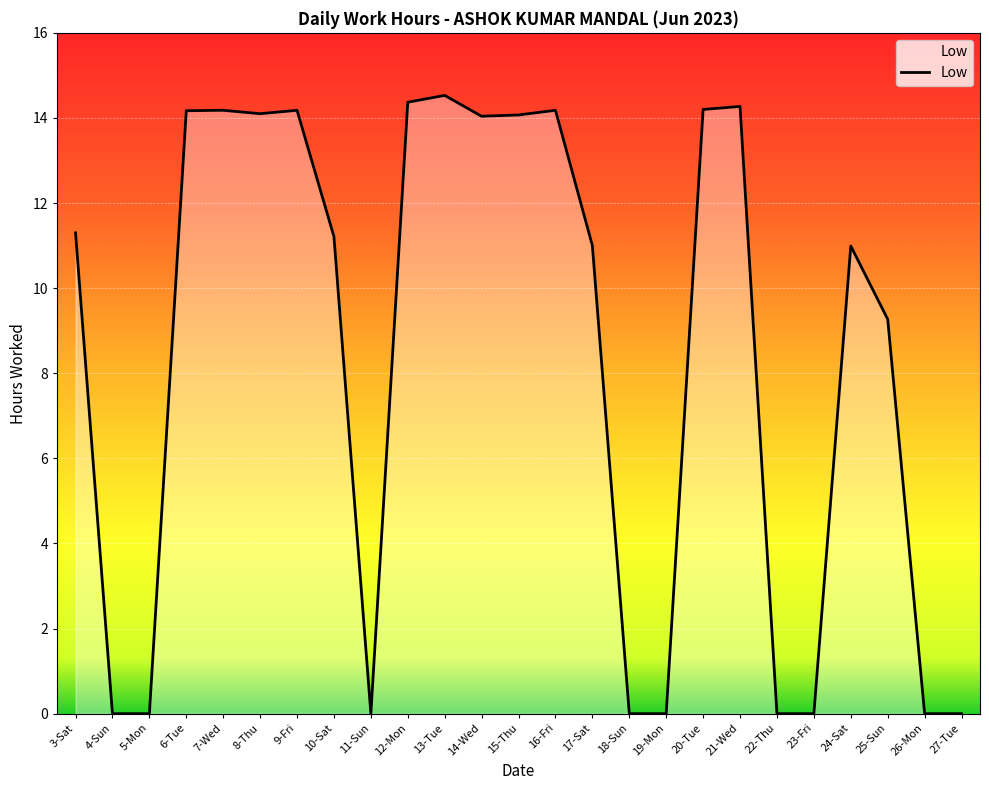

True or false: the data shows 4.1 at 8-Thu.

False